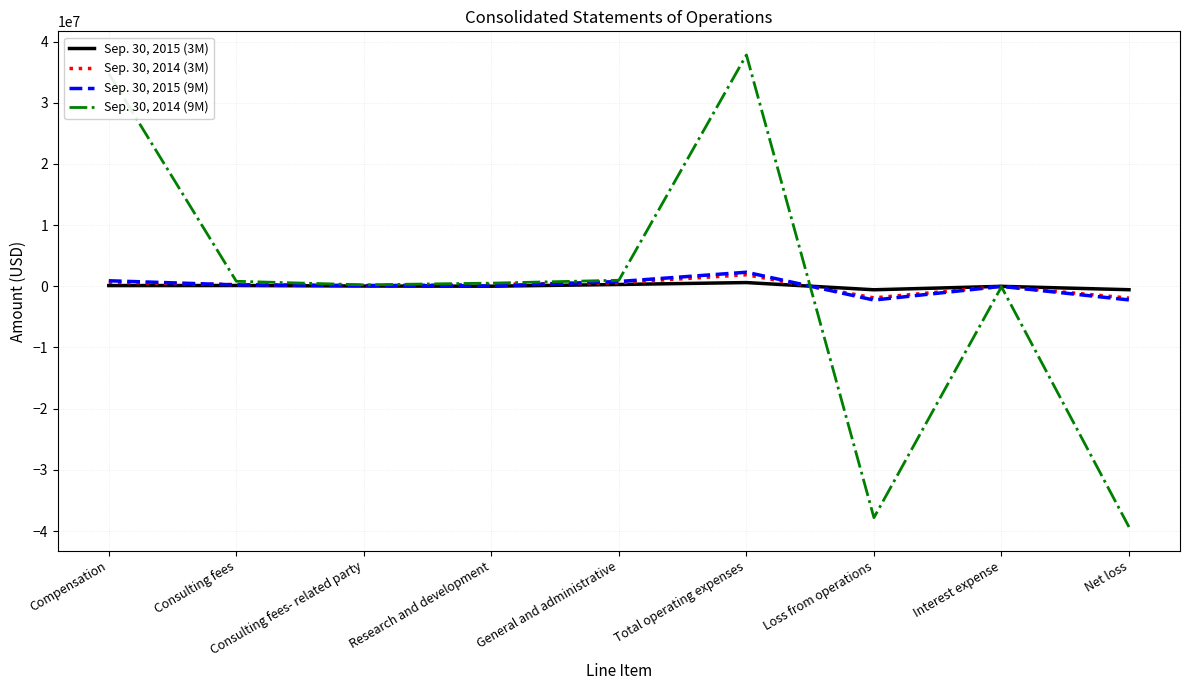

List the series in order of their peak value, lowest first.

Sep. 30, 2015 (3M), Sep. 30, 2014 (3M), Sep. 30, 2015 (9M), Sep. 30, 2014 (9M)